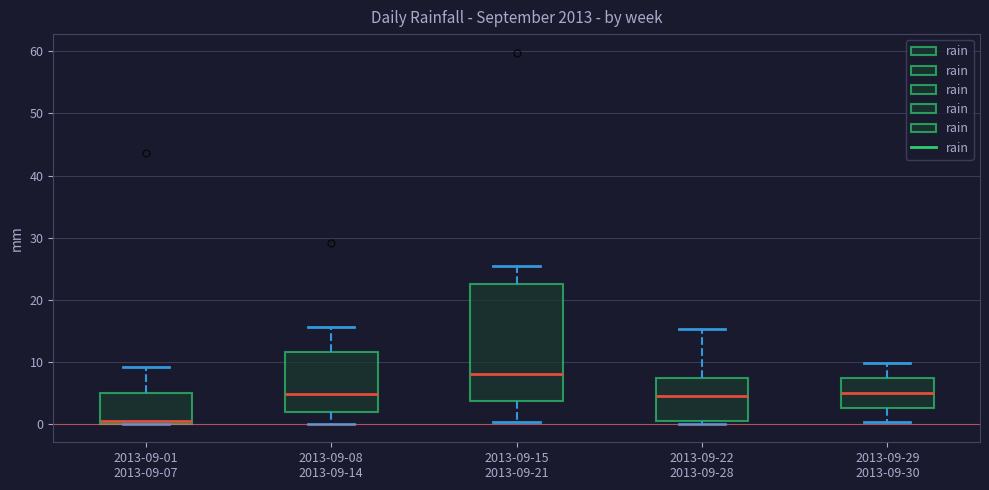

Which box is the tallest, from its lower edge to its upper edge?

2013-09-15 2013-09-21